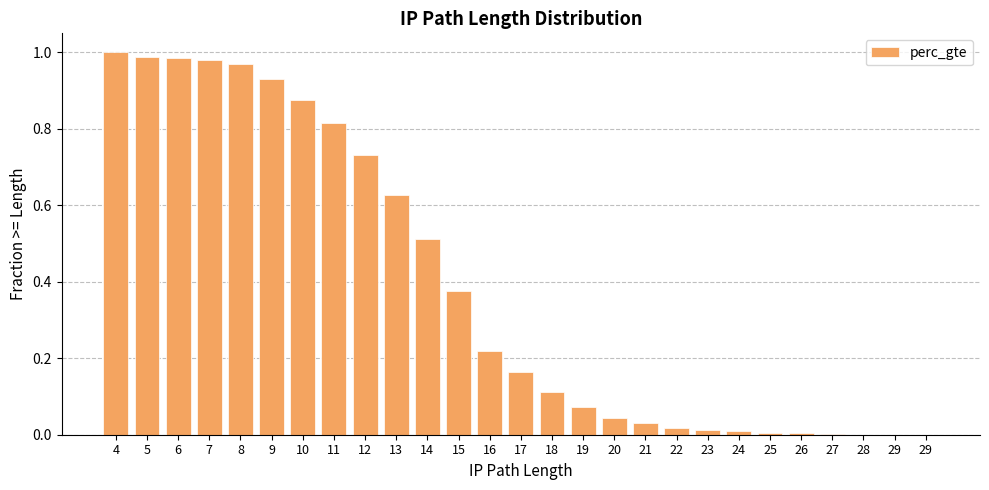

What is the sum of the values at 23 and 13?

0.6